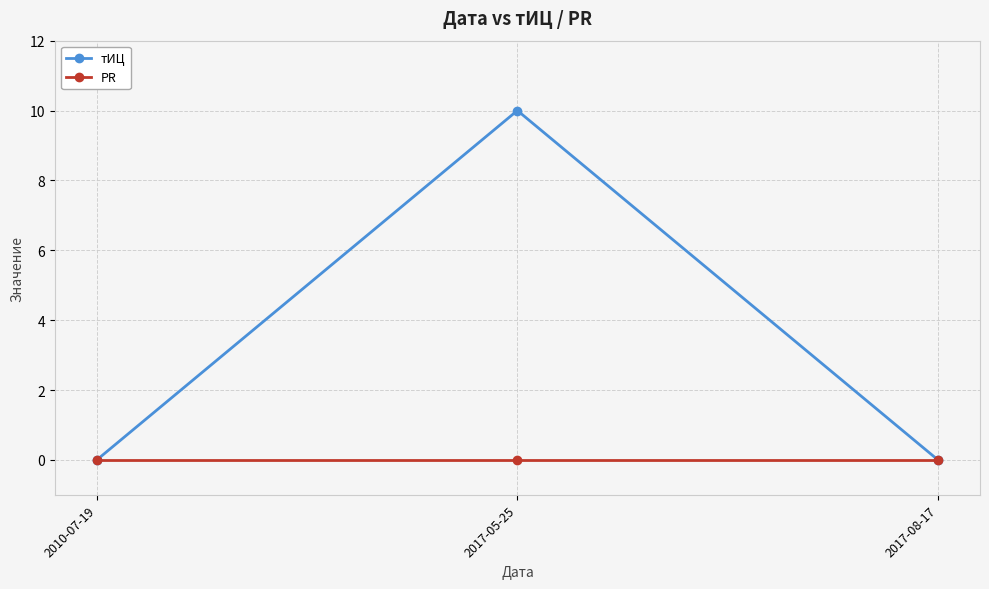

Rank the series by their average value, from lowest to highest.

PR, тИЦ